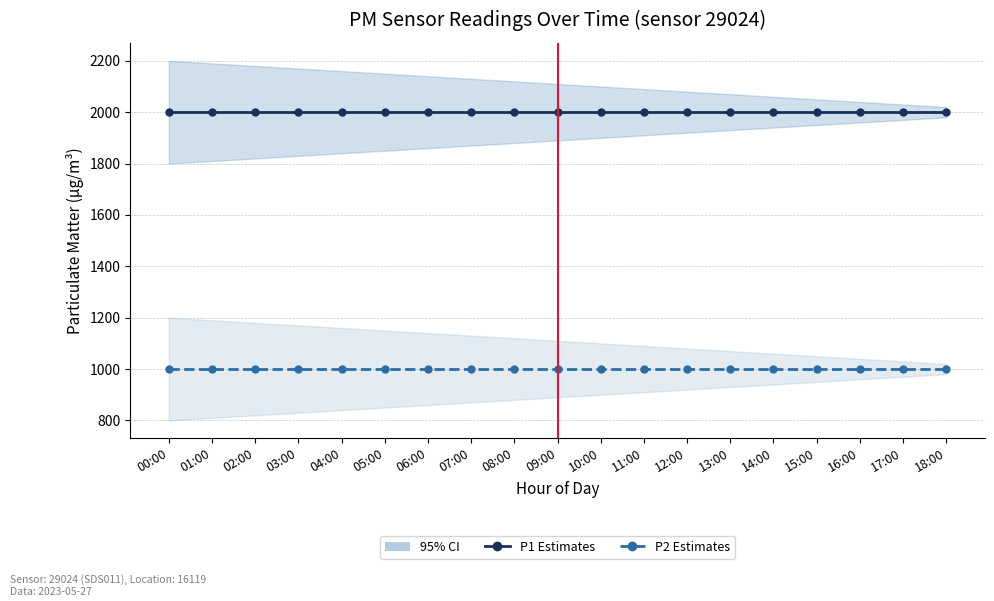

Reading left to right, what are all the values shown in this chart?

P1 Estimates: 00:00=1999.9	01:00=1999.9	02:00=1999.9	03:00=1999.9	04:00=1999.9	05:00=1999.9	06:00=1999.9	07:00=1999.9	08:00=1999.9	09:00=1999.9	10:00=1999.9	11:00=1999.9	12:00=1999.9	13:00=1999.9	14:00=1999.9	15:00=1999.9	16:00=1999.9	17:00=1999.9	18:00=1999.9
P2 Estimates: 00:00=999.9	01:00=999.9	02:00=999.9	03:00=999.9	04:00=999.9	05:00=999.9	06:00=999.9	07:00=999.9	08:00=999.9	09:00=999.9	10:00=999.9	11:00=999.9	12:00=999.9	13:00=999.9	14:00=999.9	15:00=999.9	16:00=999.9	17:00=999.9	18:00=999.9